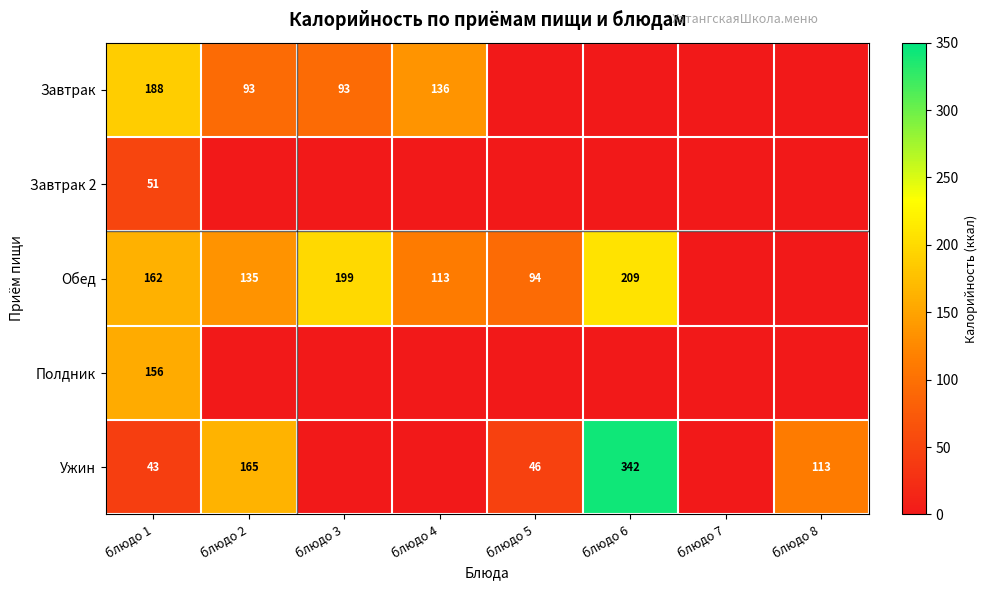

Is it true that Обед equals 52 at блюдо 6?

False